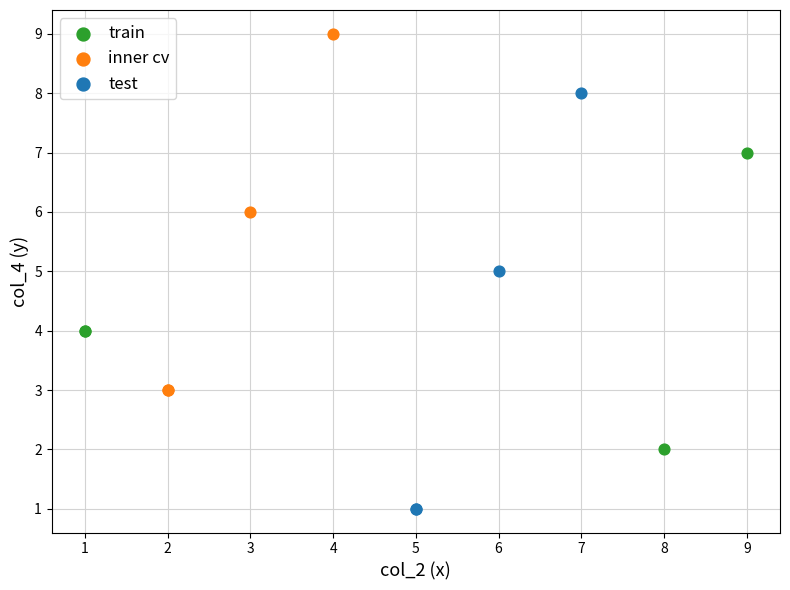

Which series has the widest spread of Y values?

test